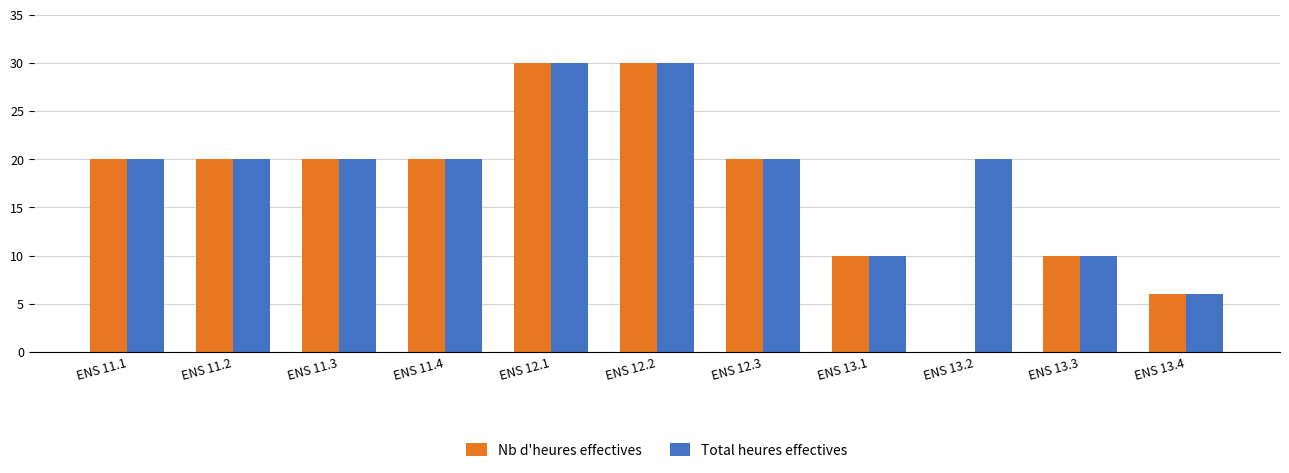

What is the sum of all Total heures effectives values?

206